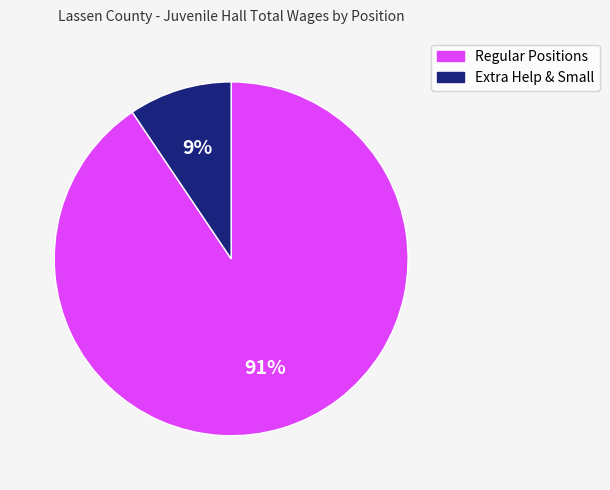

Does any single category account for the majority?

Yes